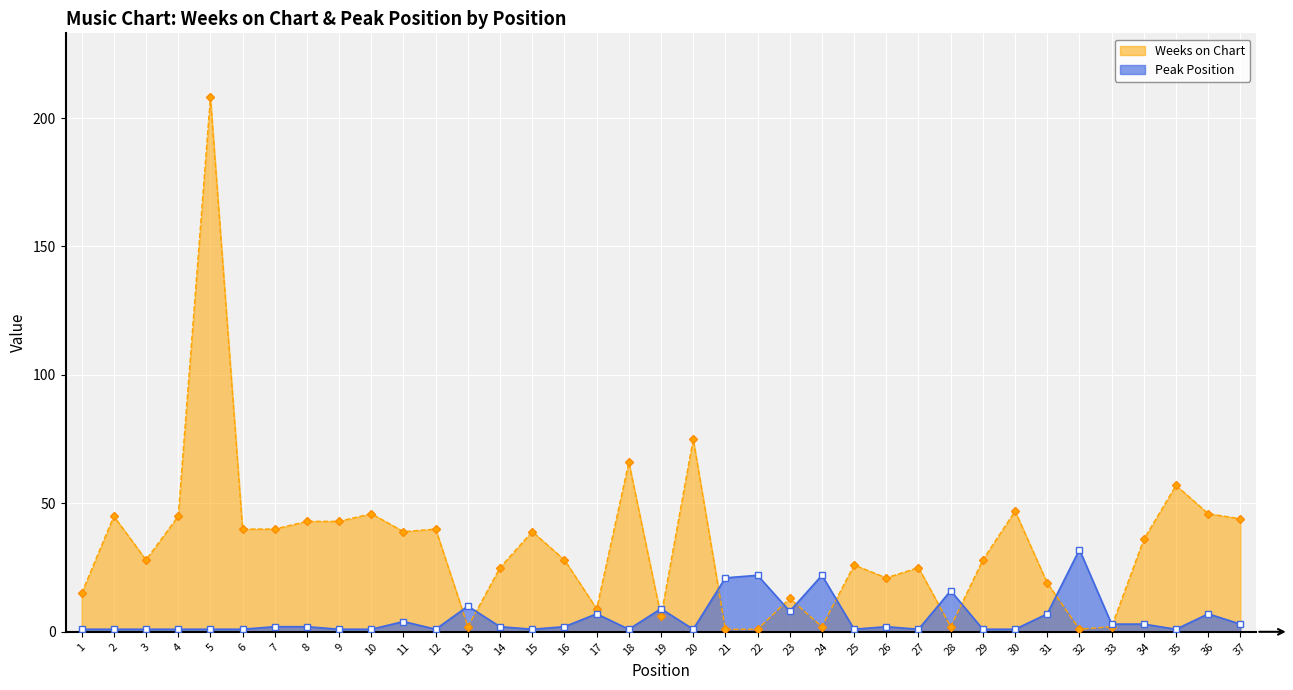

List the series in order of their peak value, highest first.

Weeks on Chart, Peak Position